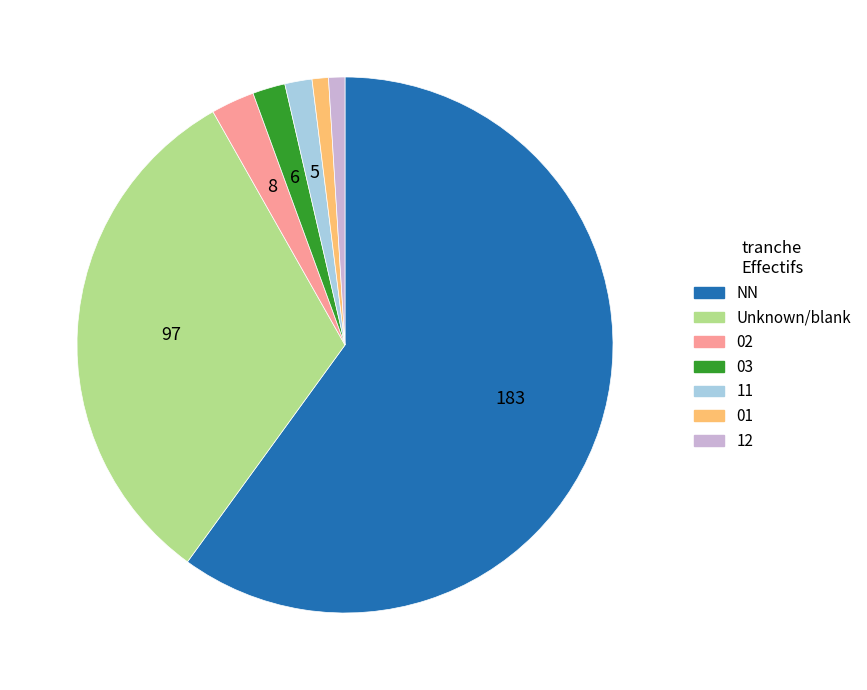

Is there a majority slice in this chart?

Yes